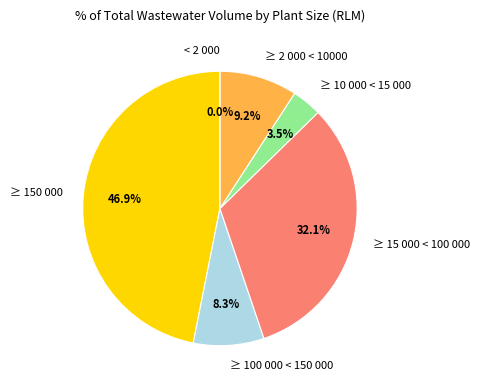

What is the smallest slice in the pie chart?

< 2 000